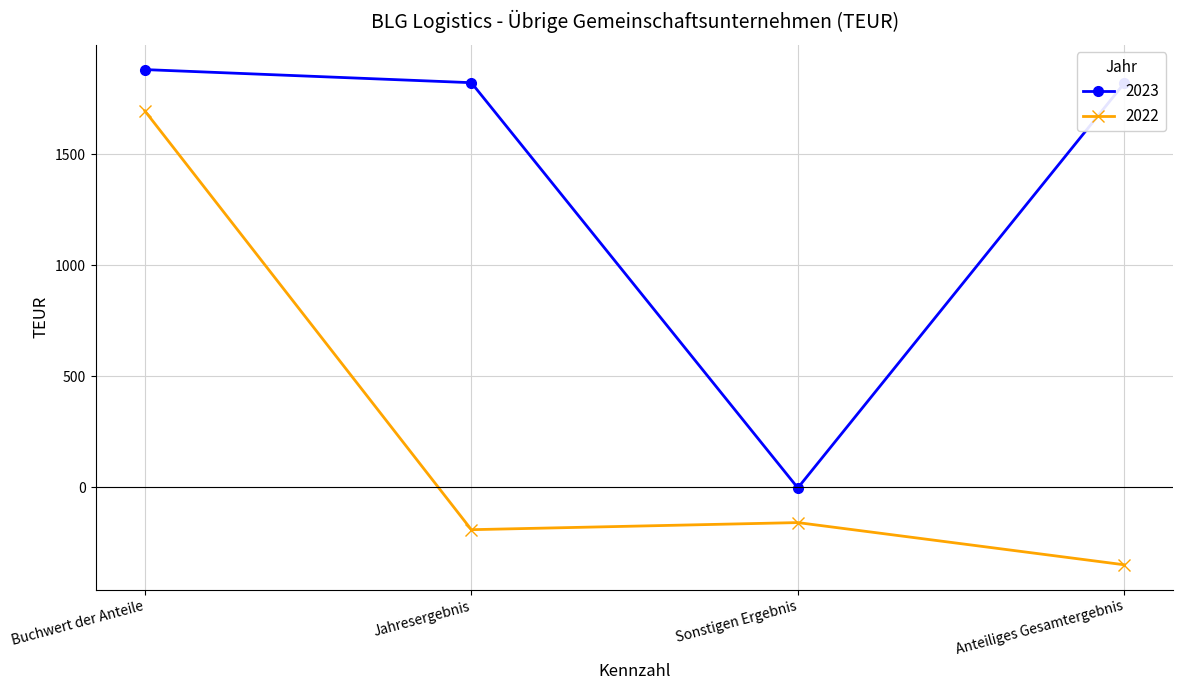

Does the chart display data point markers on the line(s)?

Yes